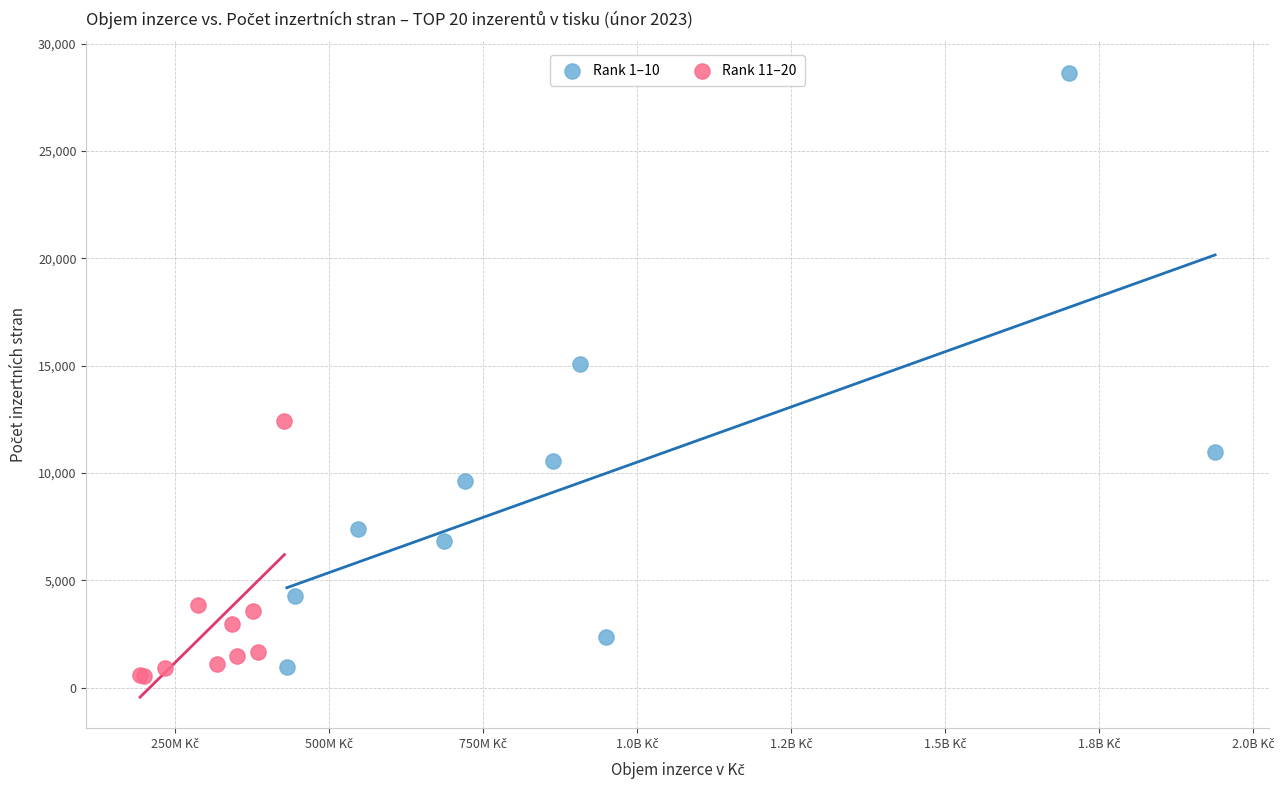

Which series reaches the maximum Y coordinate?

Rank 1–10